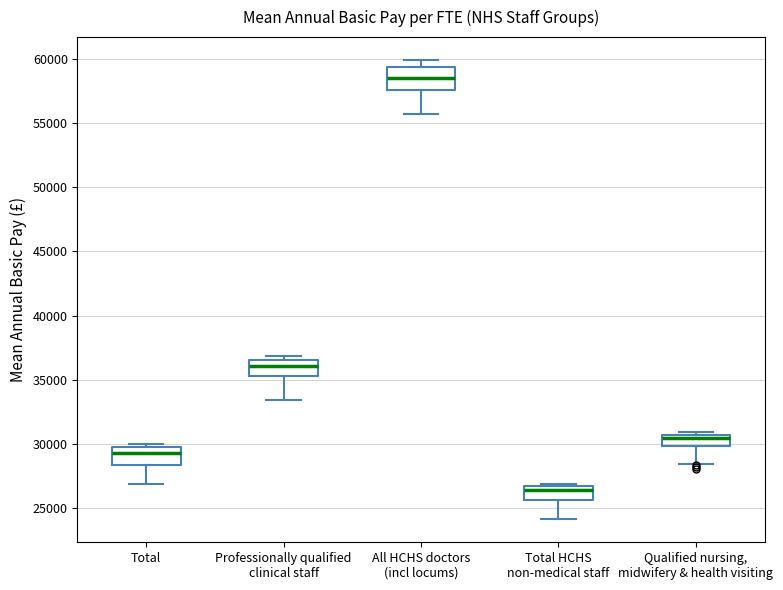

Which box has the highest median line?

All HCHS doctors (incl locums)